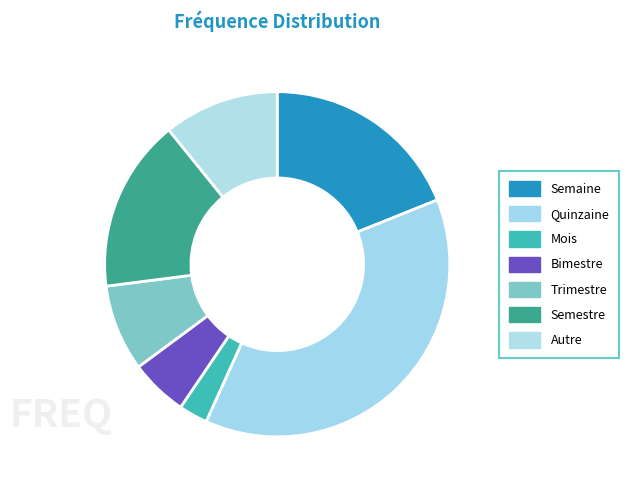

To the nearest percent, what portion does Semestre represent?

16%